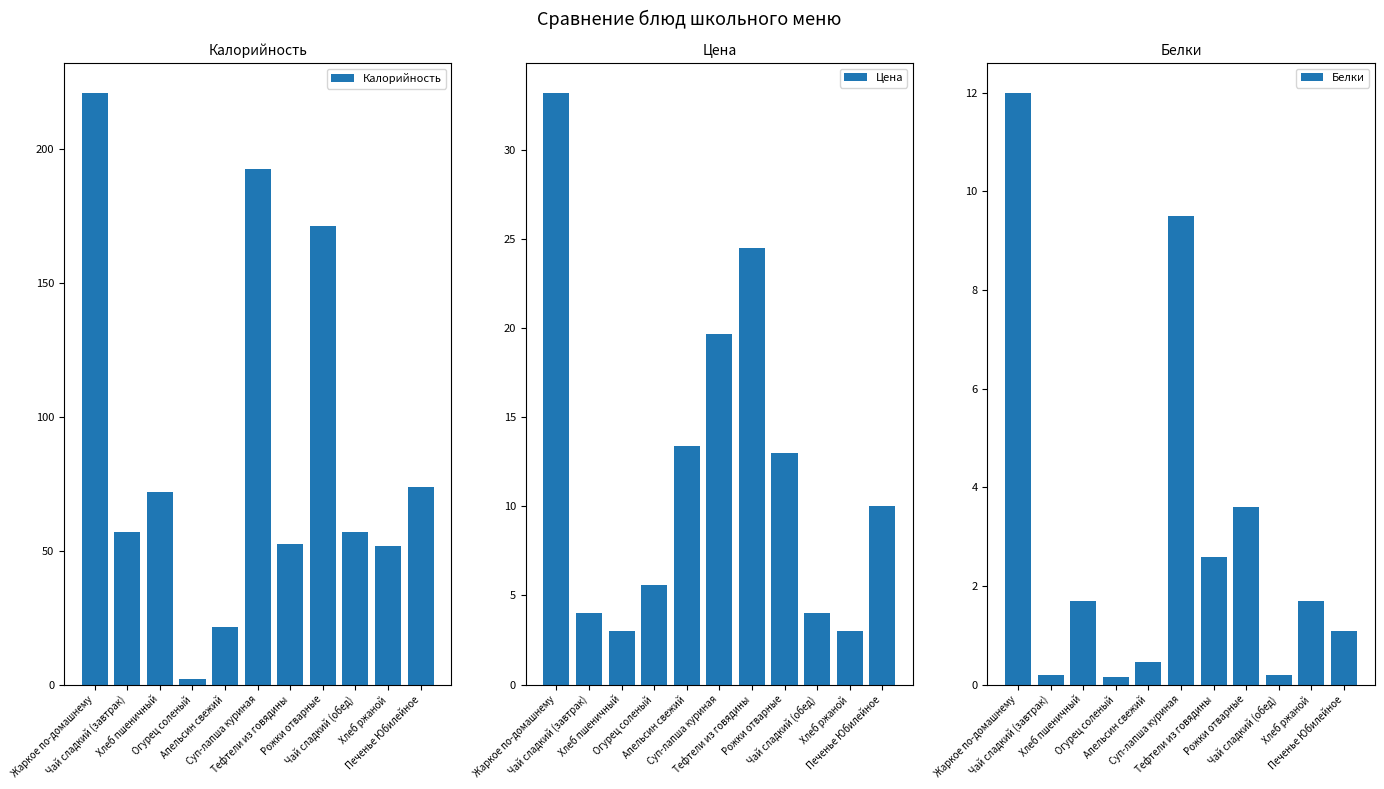

Where is Белки nearest to the value 6?

Рожки отварные